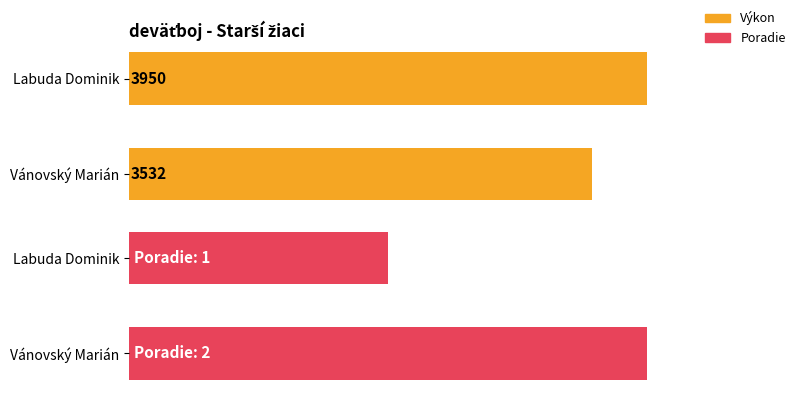

List the labels in order of Výkon value, smallest first.

Vánovský Marián, Labuda Dominik